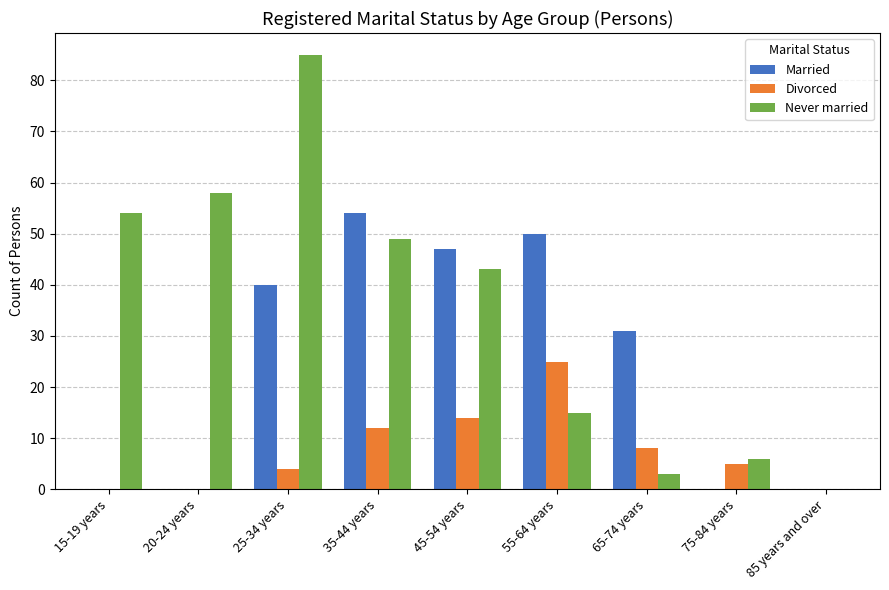

Reading right to left, what are all the values shown in this chart?

Married: 85 years and over=0	75-84 years=0	65-74 years=31	55-64 years=50	45-54 years=47	35-44 years=54	25-34 years=40	20-24 years=0	15-19 years=0
Divorced: 85 years and over=0	75-84 years=5	65-74 years=8	55-64 years=25	45-54 years=14	35-44 years=12	25-34 years=4	20-24 years=0	15-19 years=0
Never married: 85 years and over=0	75-84 years=6	65-74 years=3	55-64 years=15	45-54 years=43	35-44 years=49	25-34 years=85	20-24 years=58	15-19 years=54